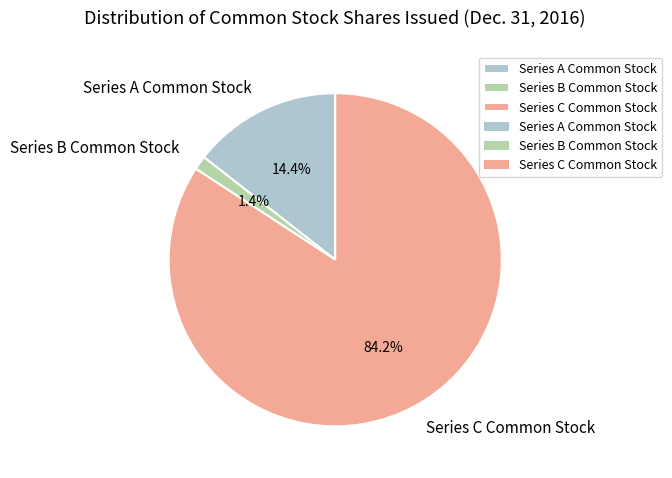

Count the number of slices in the pie.

3